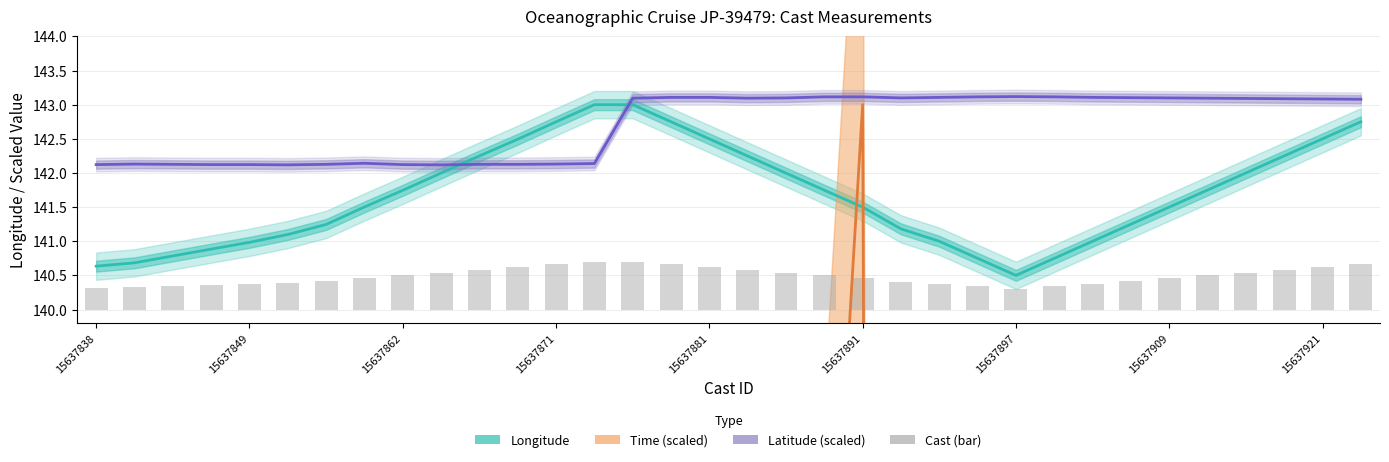

What is the average value of the Longitude series?

141.7